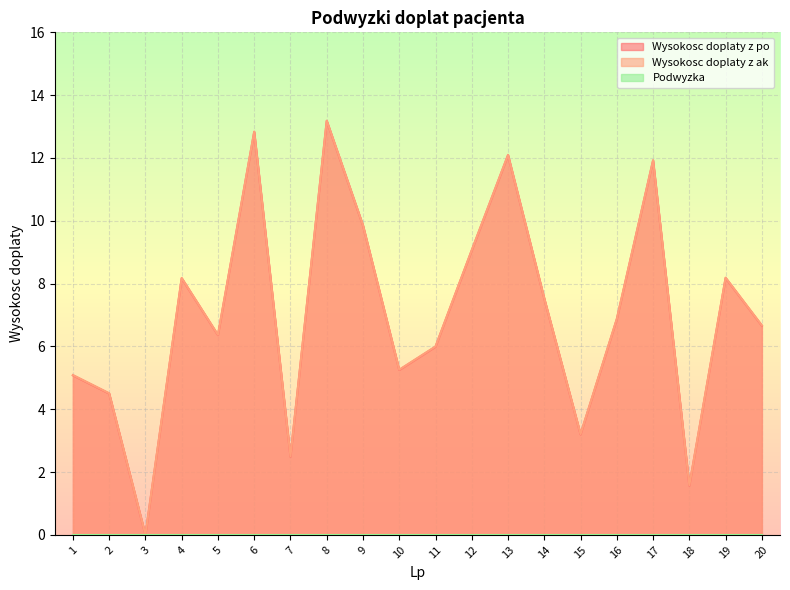

At which label does Wysokosc doplaty z ak reach its minimum?

3